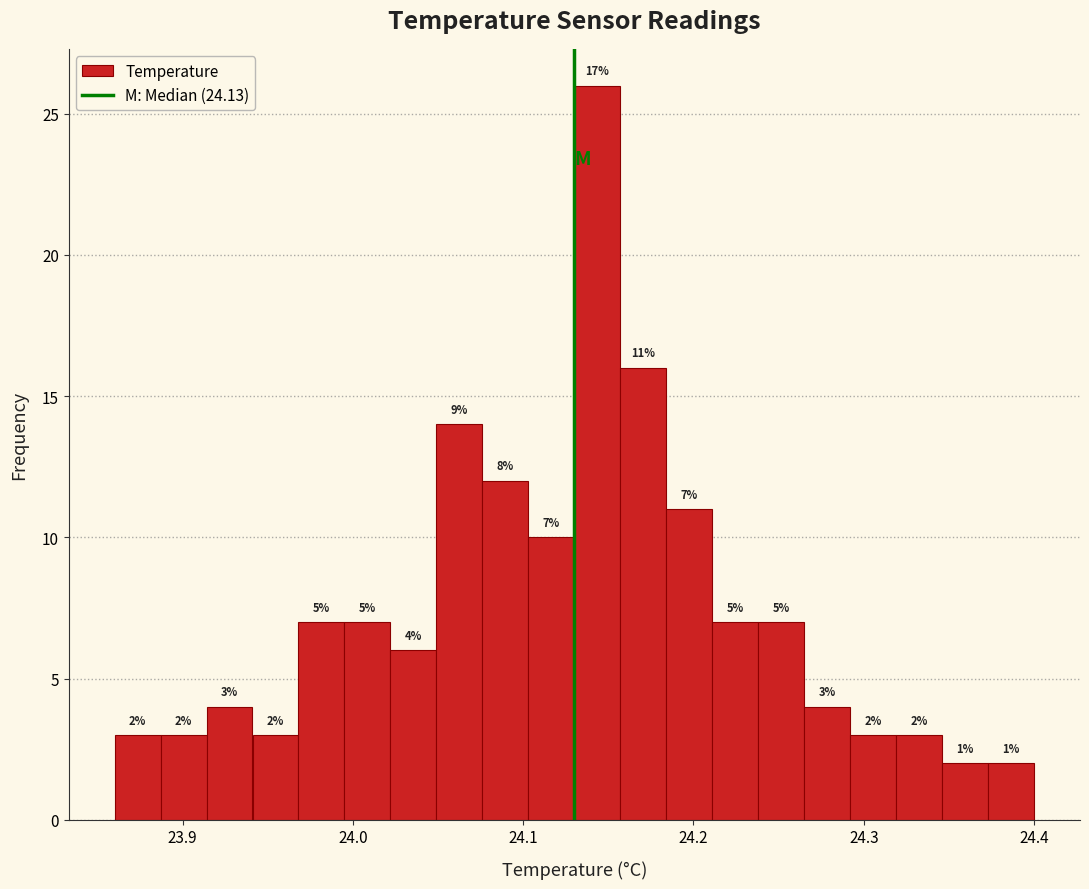

Read against the x-axis, roughly where is the centre of the tallest bar?

24.14